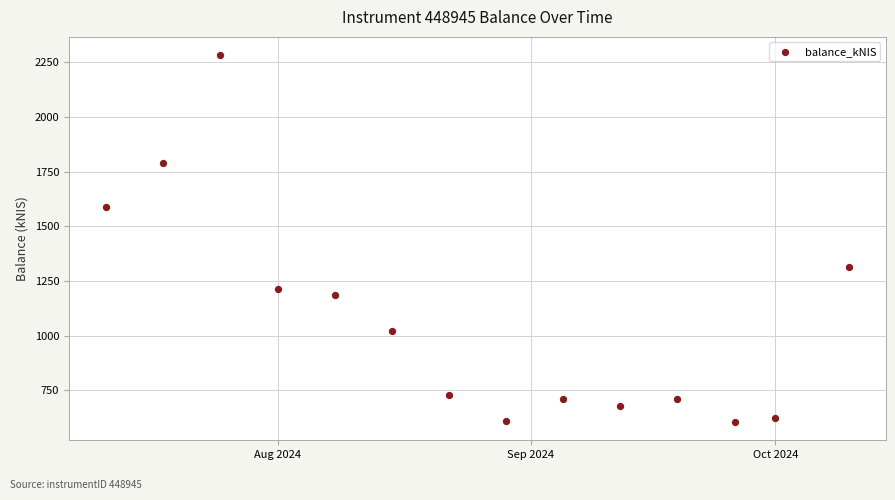

What is the range of Y values (max minus min)?

1675.4